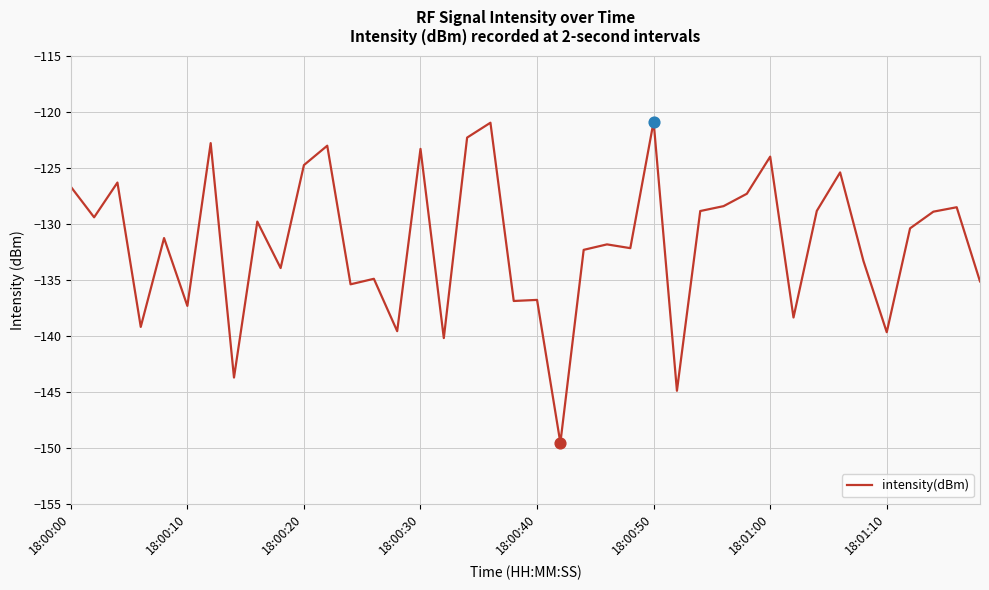

What is the smallest value displayed?

-149.6